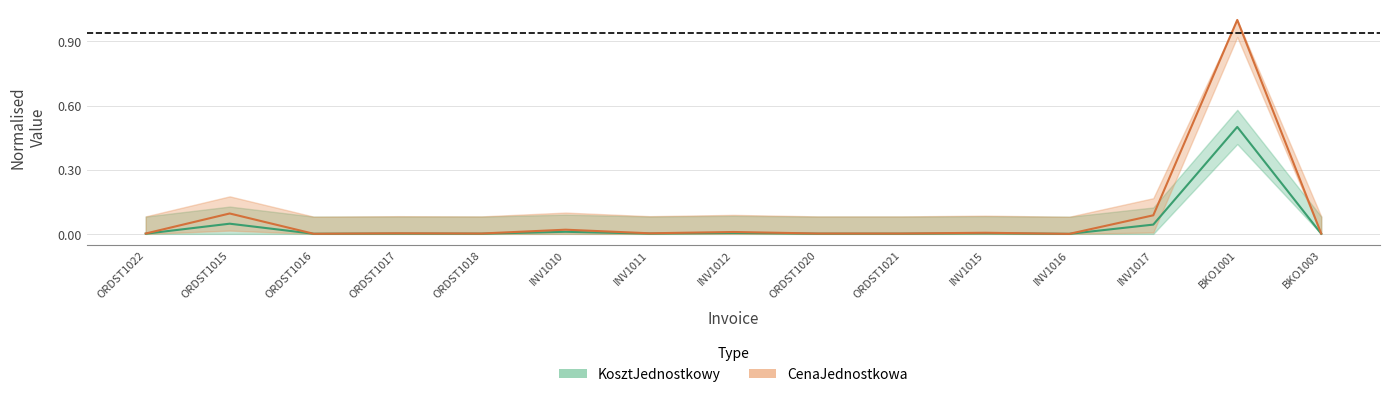

Between INV1010 and ORDST1017, which is larger?

INV1010